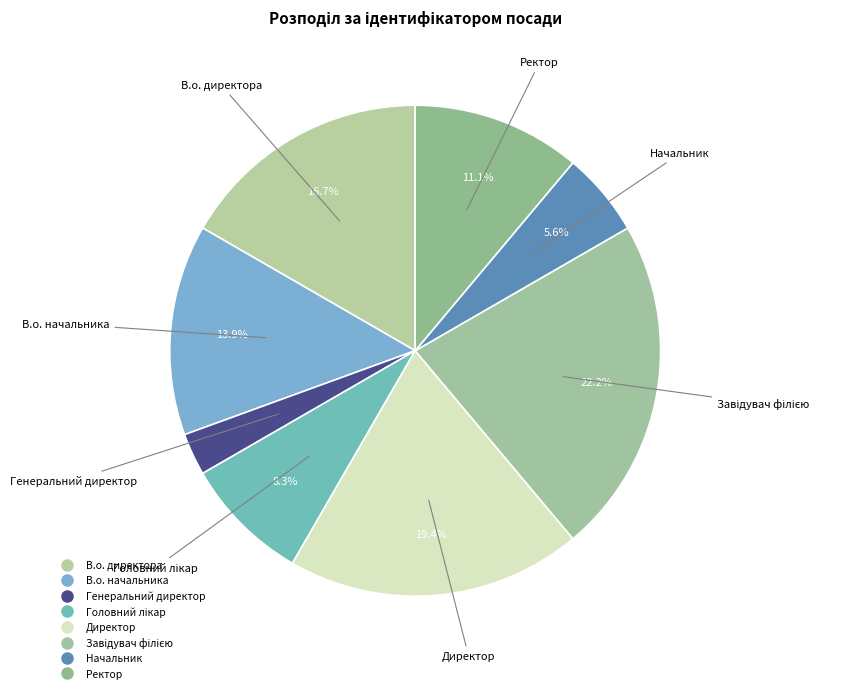

Does any single category account for the majority?

No